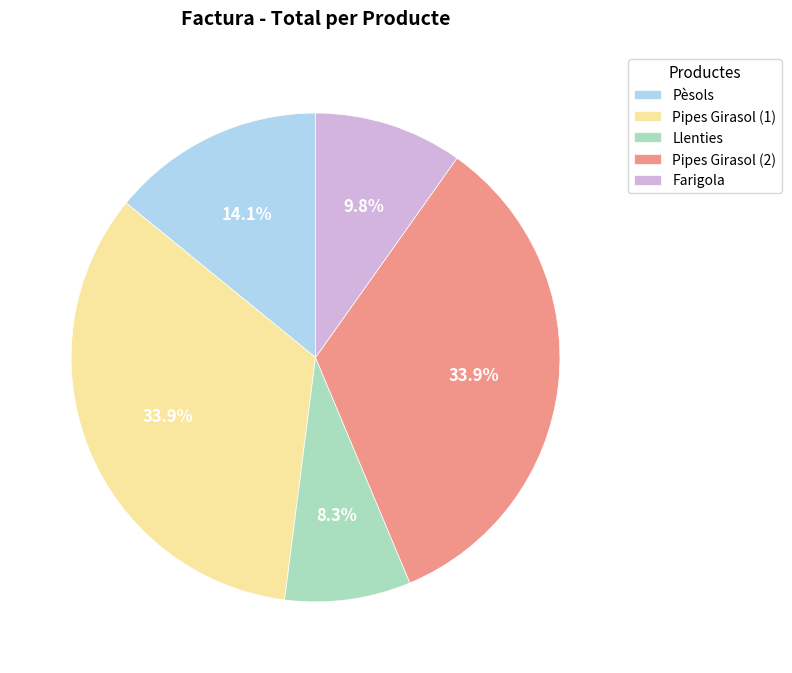

Which category has the smallest portion of the pie?

Llenties